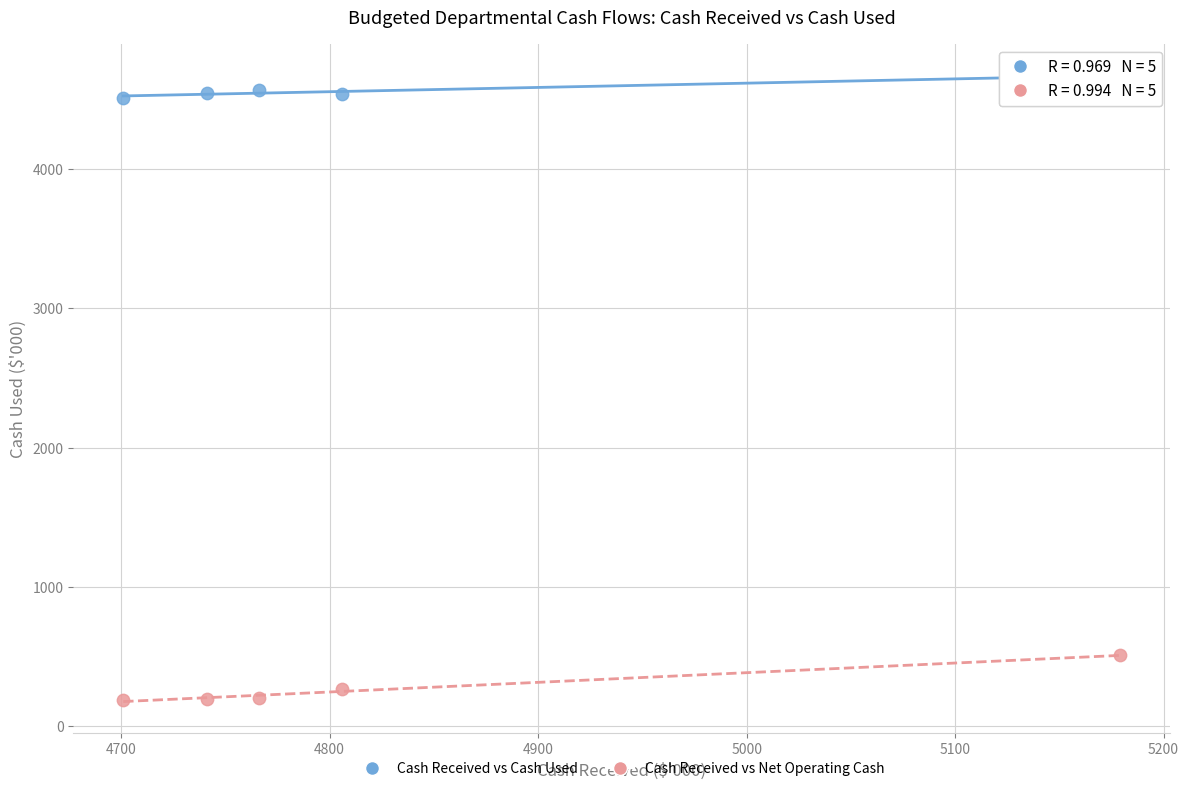

Across all data points, what is the average X value?

4839